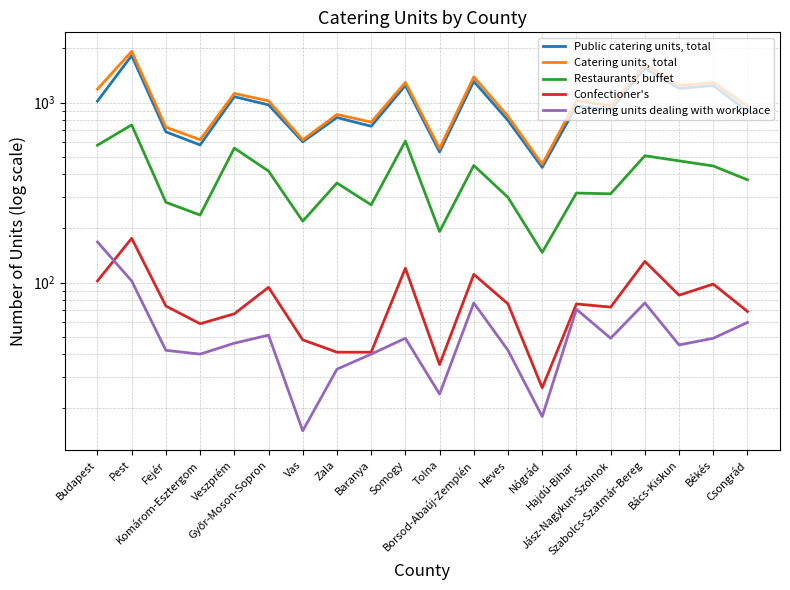

What is the label of the 9th point from the left?

Baranya